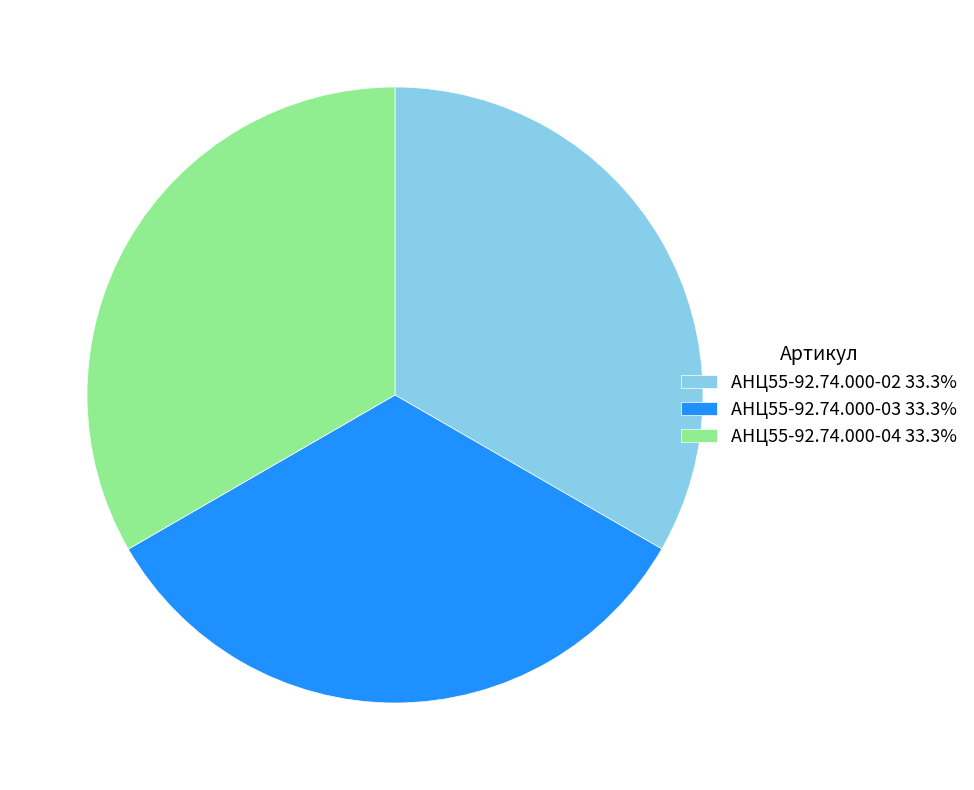

Approximately how many times larger is the value at АНЦ55-92.74.000-03 33.3% compared to АНЦ55-92.74.000-02 33.3%?

1.0